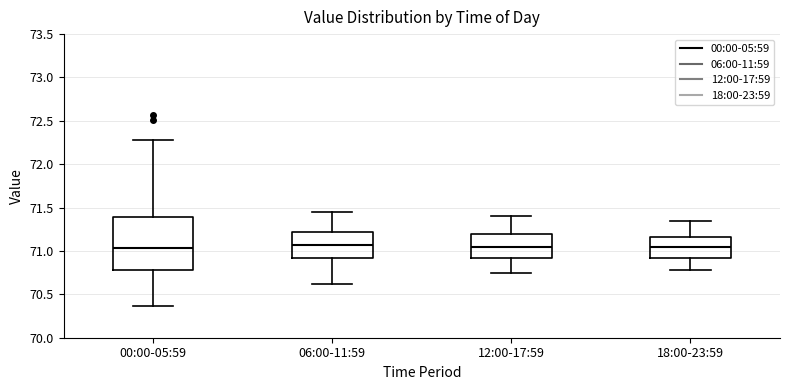

Which box is the tallest, from its lower edge to its upper edge?

00:00-05:59